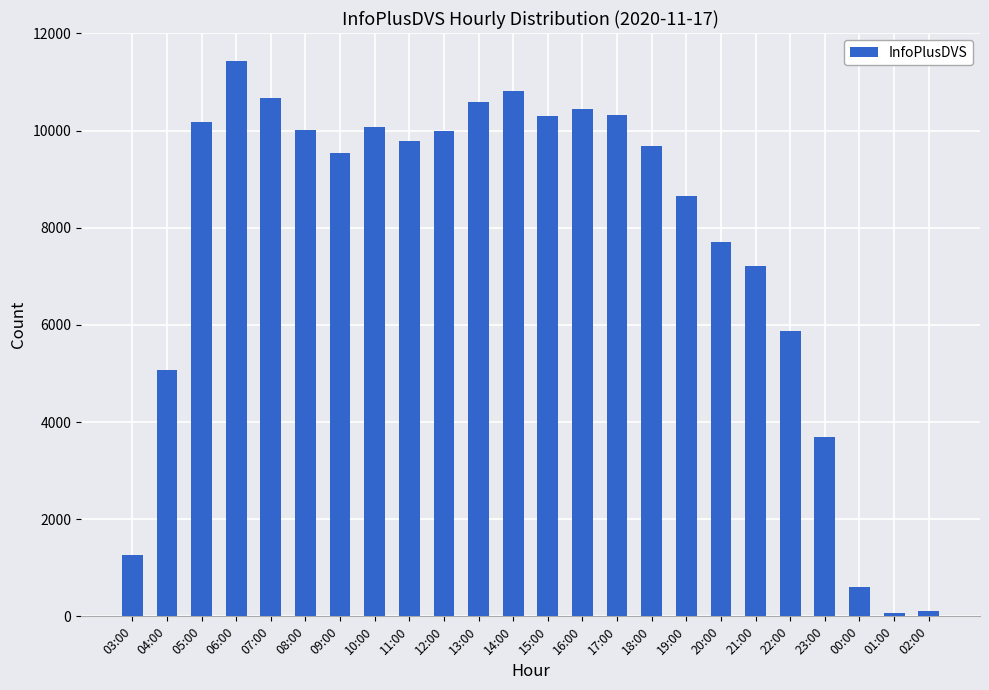

The value at 14:00 is 14280. True or false?

False